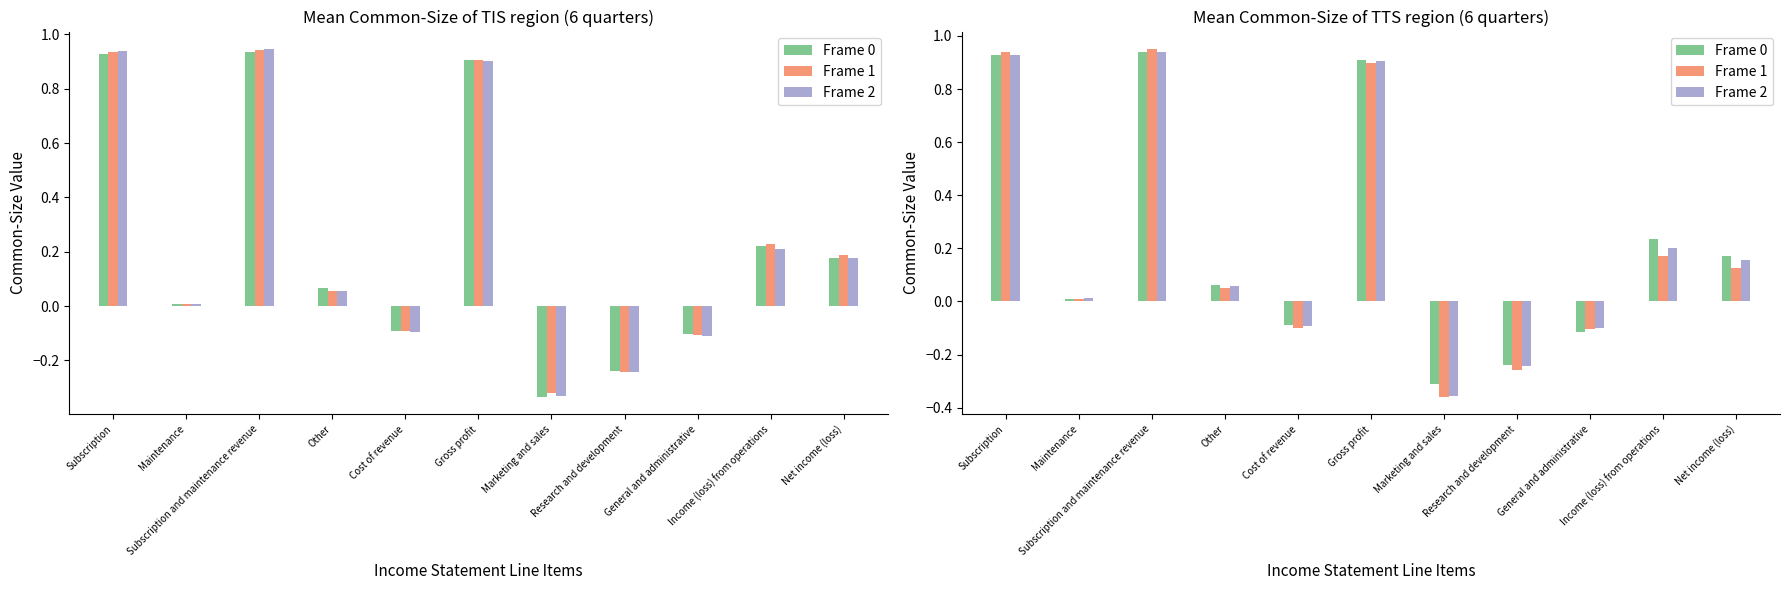

True or false: Frame 2 has a value of 0.3 at Income (loss) from operations.

False